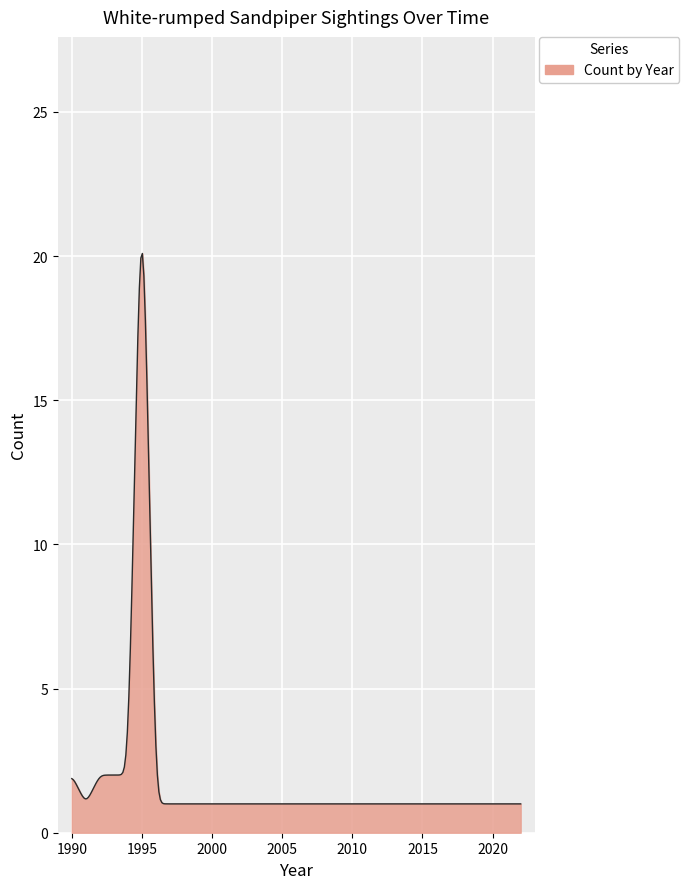

What is the minimum value shown in the chart?

1.0